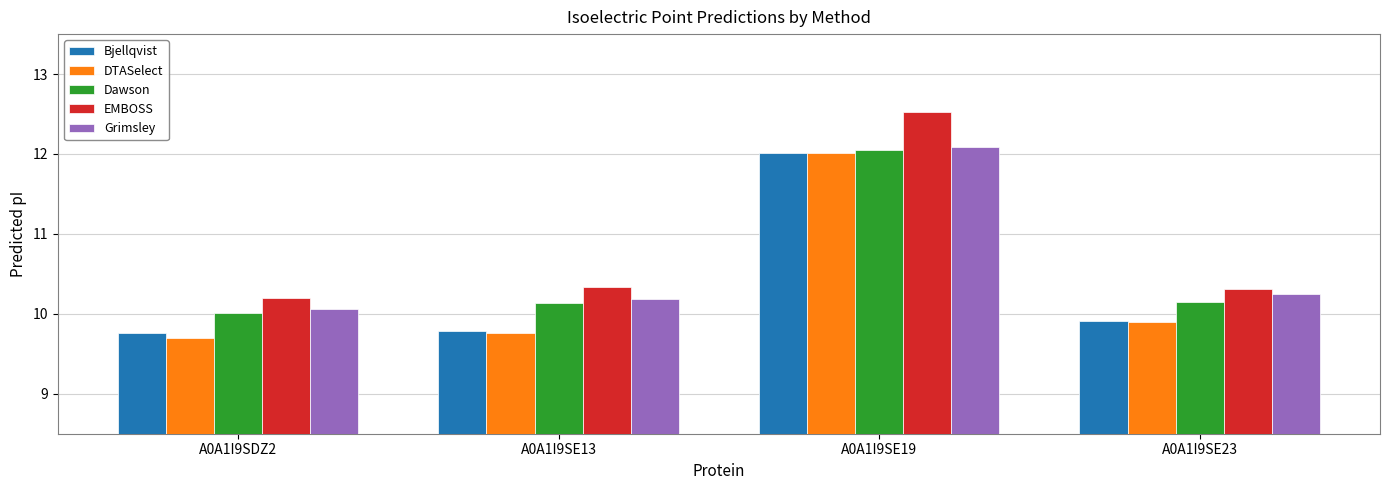

What is the total value across all series at A0A1I9SDZ2?

49.7